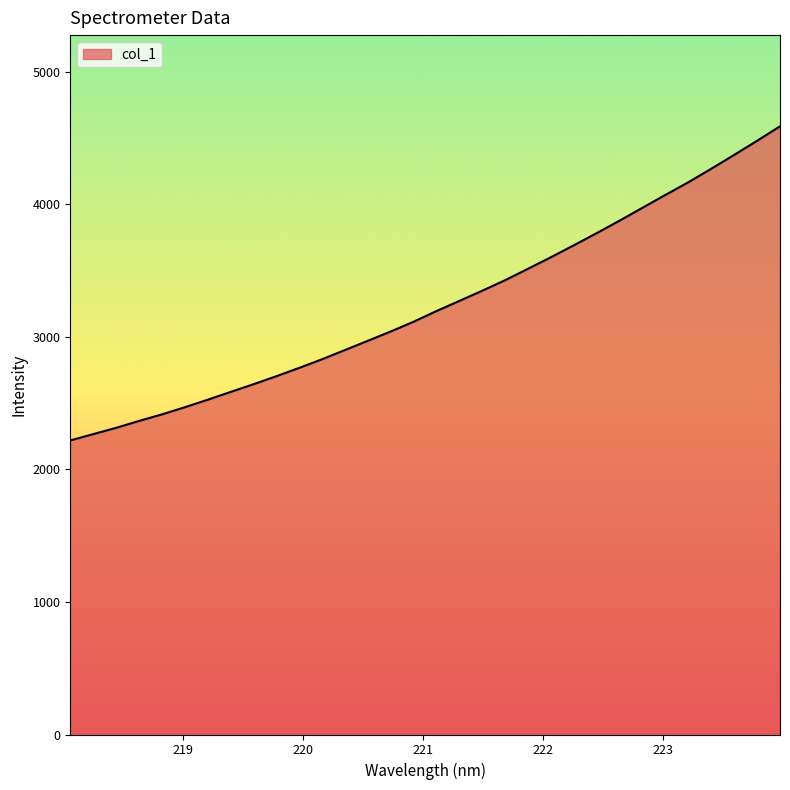

What is the greatest value displayed?

4588.3